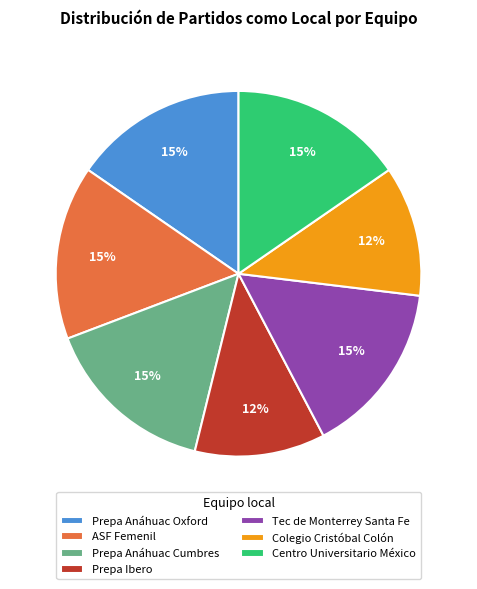

To the nearest percent, what is the average slice percentage?

14%